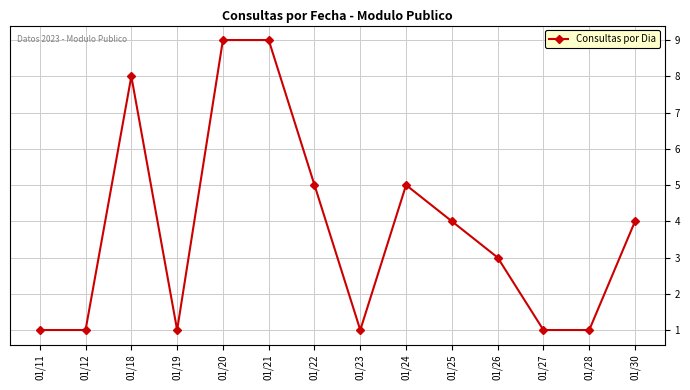

The chart shows a value of 1 at 01/27. True or false?

True